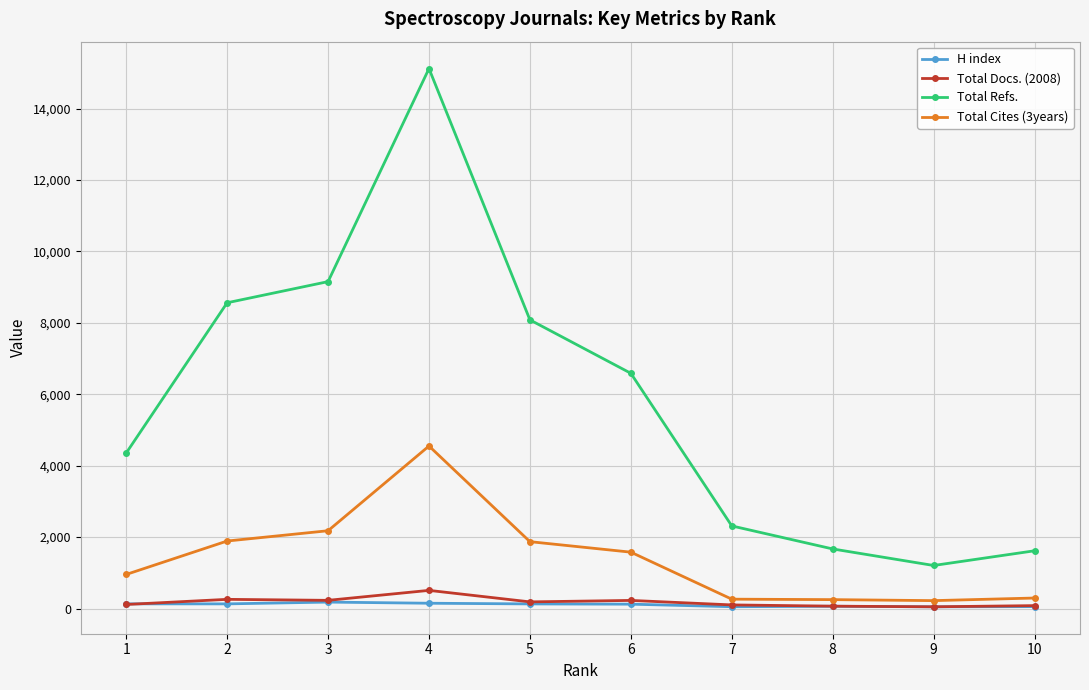

What is the value of the Total Cites (3years) point at the 3rd from the left?

2178